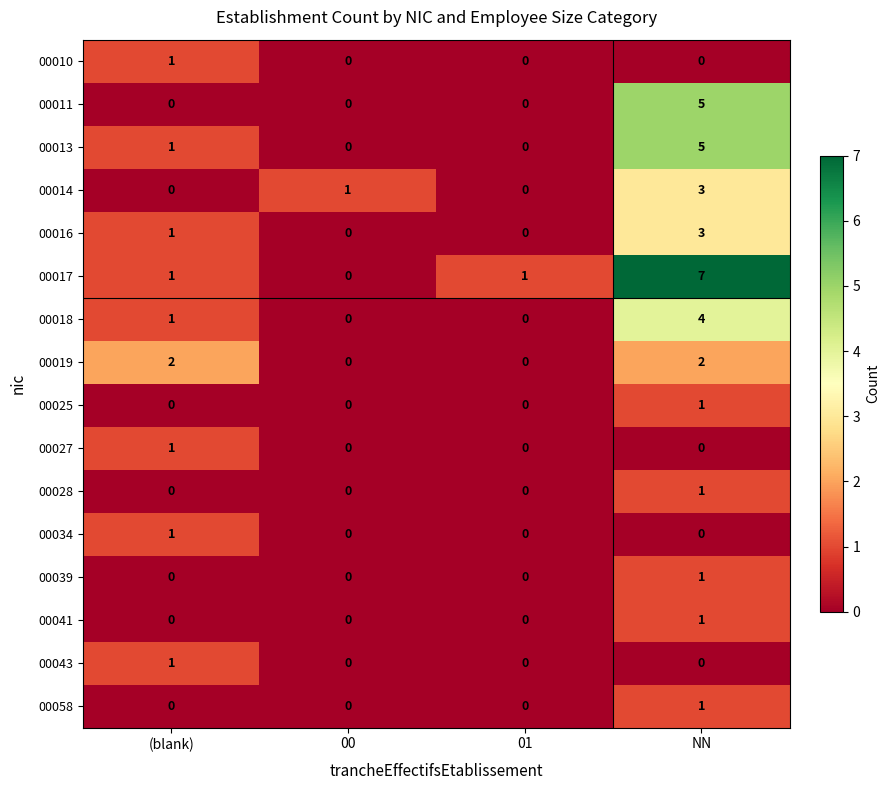

At which category is the sum across all series the highest?

NN